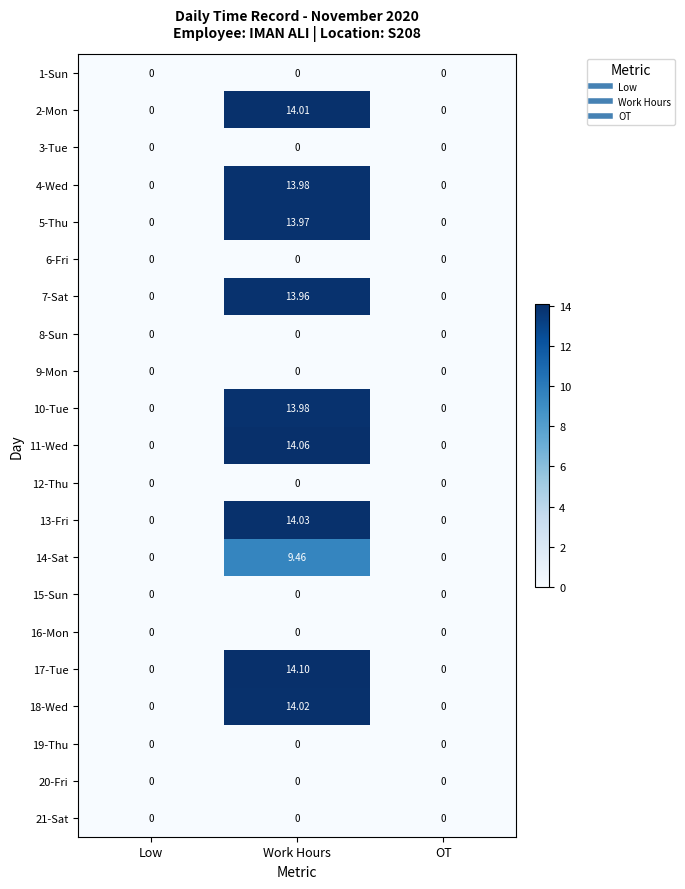

At which category does the chart reach its peak across all series?

Work Hours